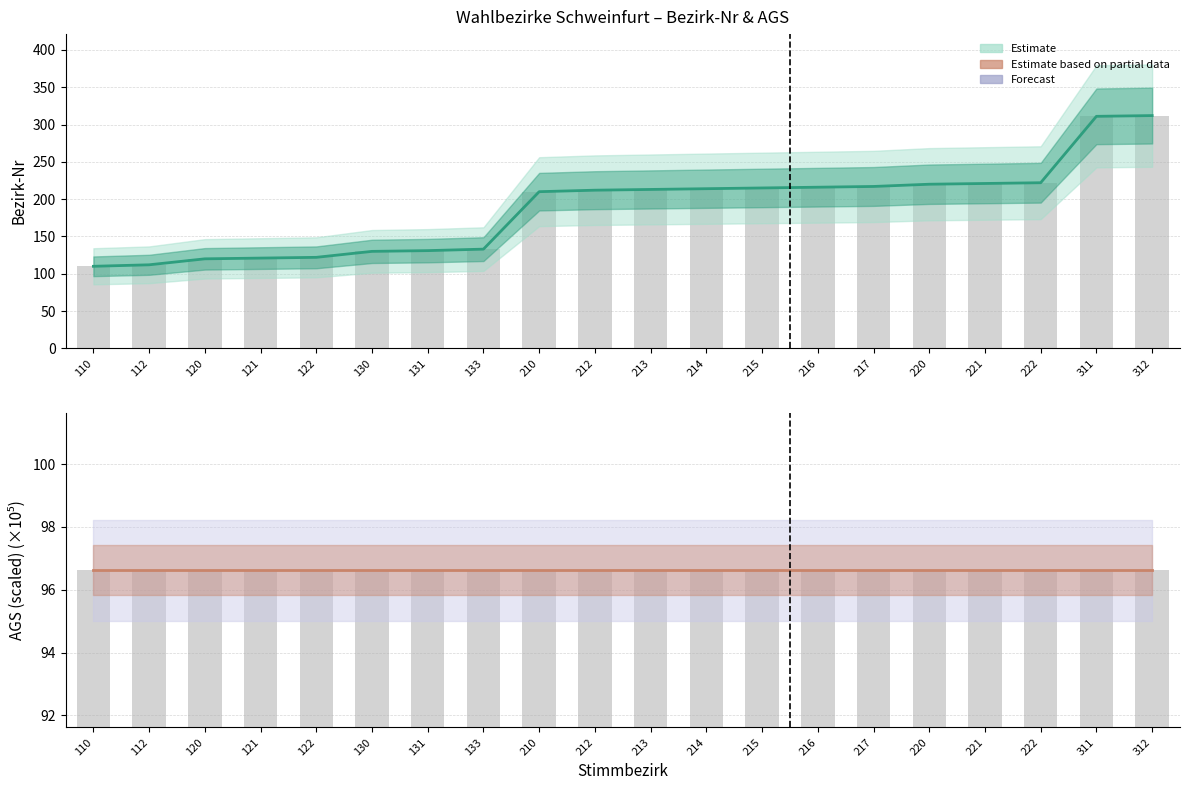

At how many categories does at least one series exceed 129?

15